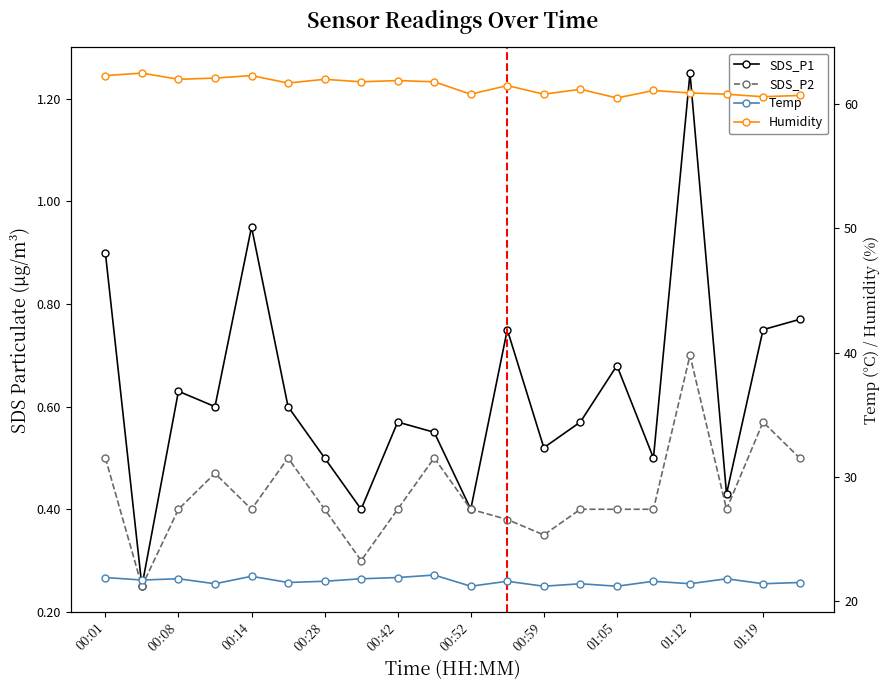

Count the number of data series in this chart.

4